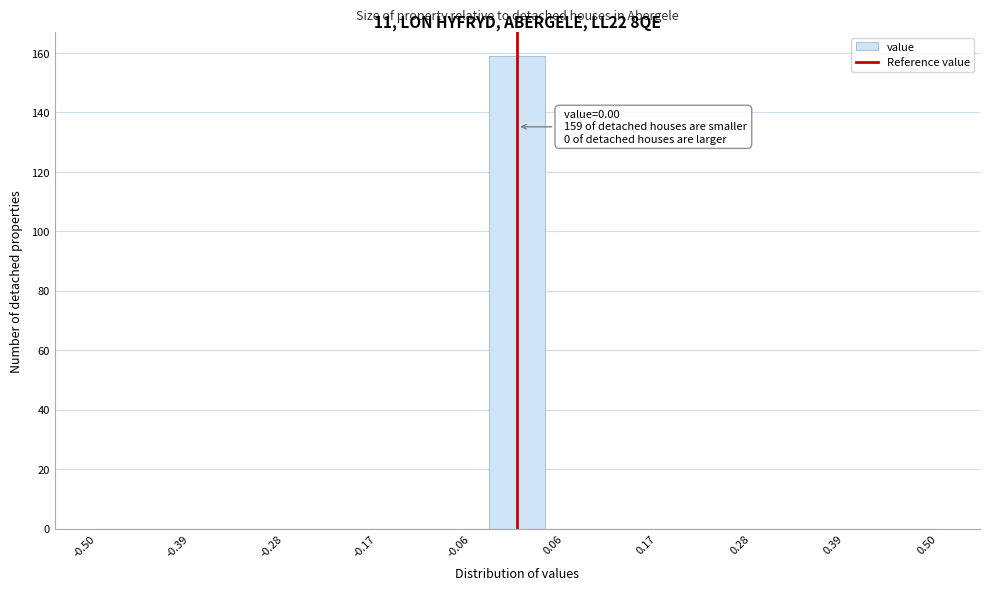

Read against the x-axis, roughly where is the centre of the tallest bar?

0.00